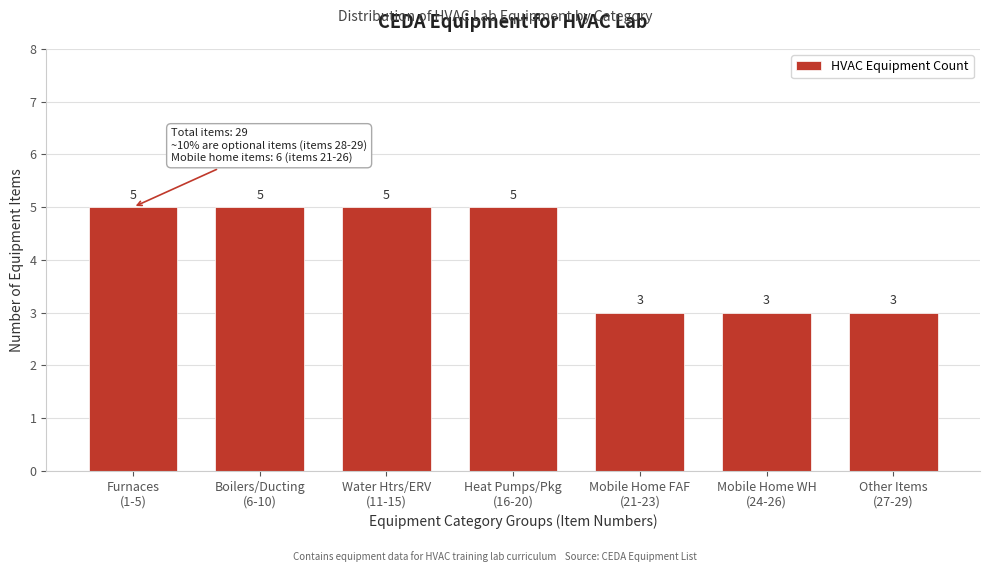

Reading left to right, what are all the values shown in this chart?

5	5	5	5	3	3	3